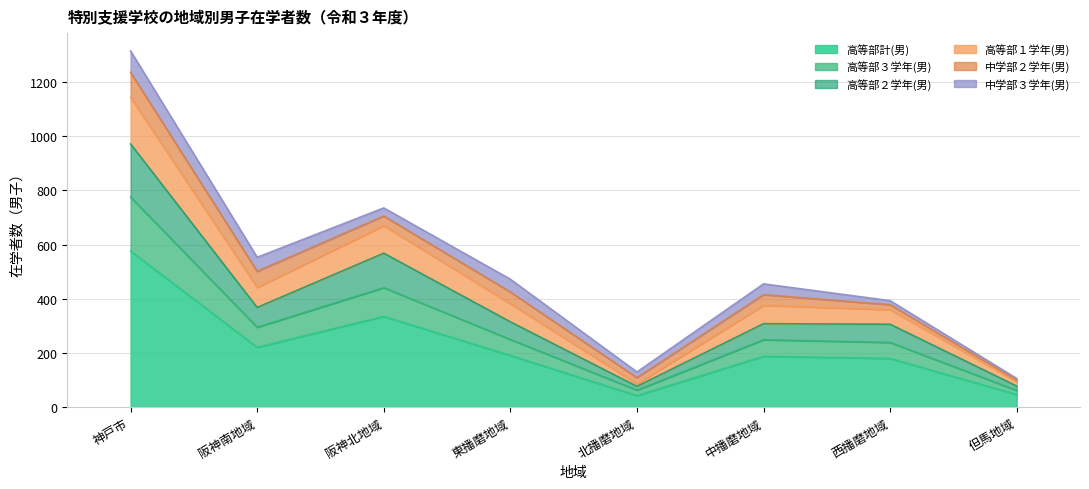

The 高等部計(男) series shows 40 at 西播磨地域. True or false?

False